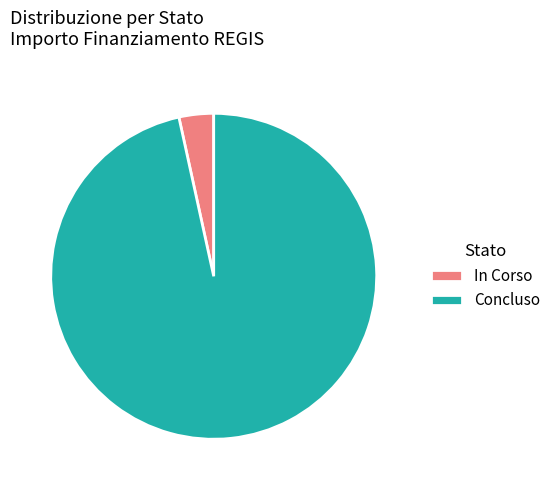

How many slices are in this pie chart?

2